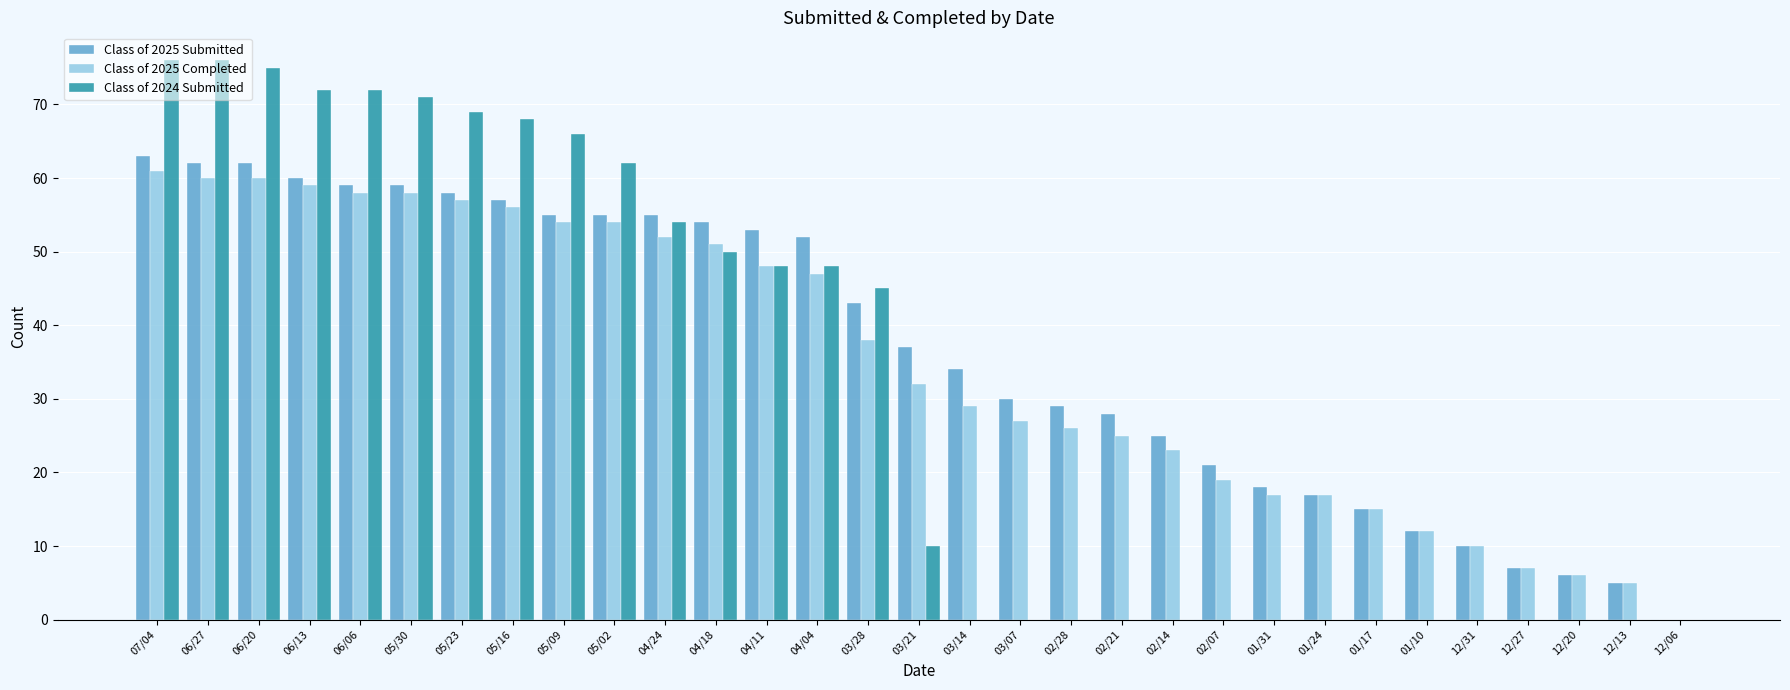

What is the spread (max minus min) of values at 05/02?

8